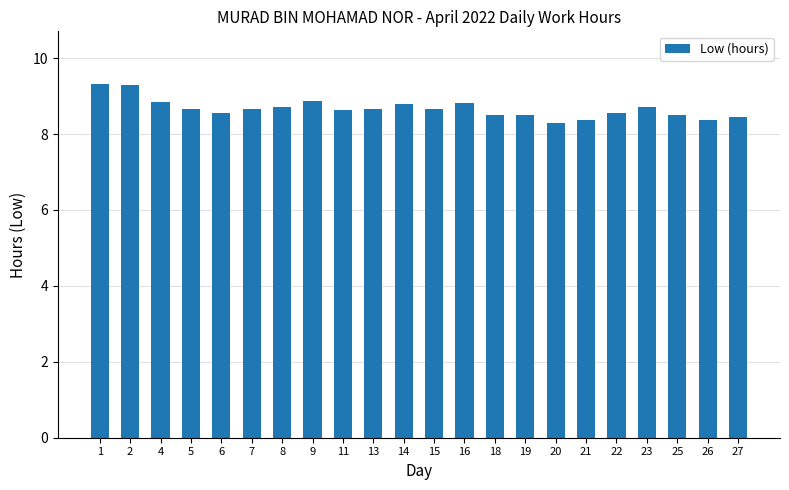

Are the bars grouped side by side (vs. stacked)?

No